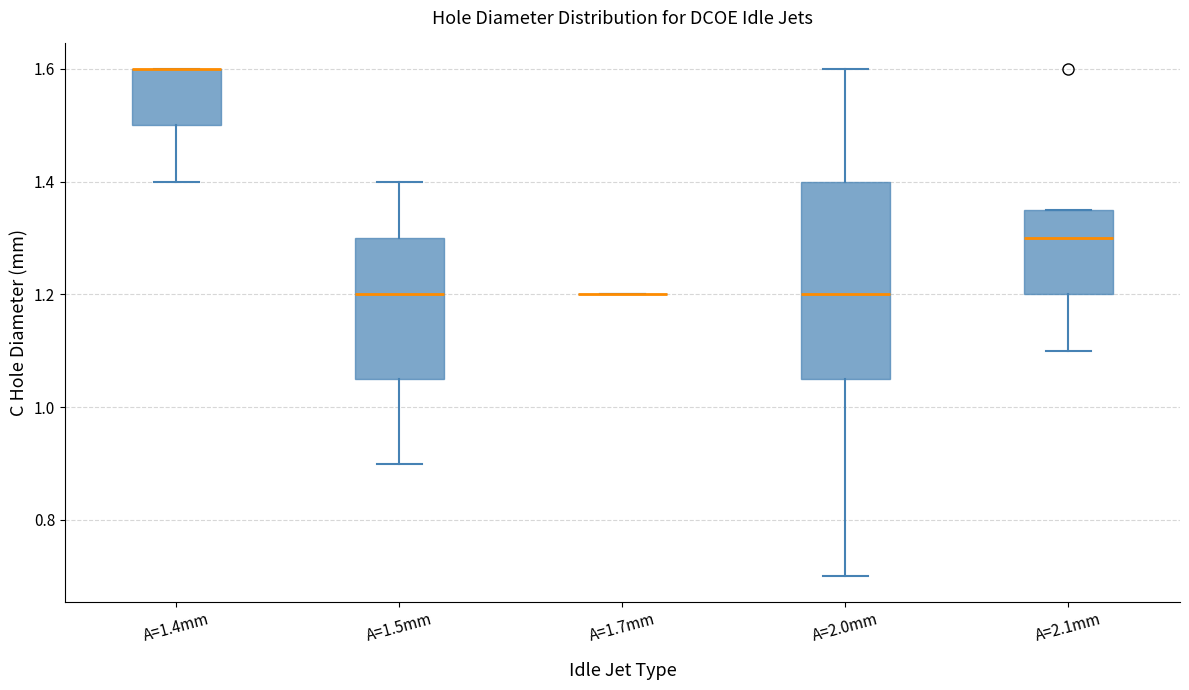

Reading left to right, transcribe this box plot: for each box, give where its median line is, the range the box spans, and where its two whiskers end, as read against the y-axis. The values are not printed on the chart, so give them approximately, as read against the axis.

A=1.4mm: median 1.60 (drawn on the box's upper edge), box 1.50 to 1.60, whiskers 1.40 to 1.60
A=1.5mm: median 1.20, box 1.06 to 1.30, whiskers 0.90 to 1.40
A=1.7mm: box collapsed to a line at 1.20, whiskers 1.20 to 1.20
A=2.0mm: median 1.20, box 1.06 to 1.40, whiskers 0.70 to 1.60
A=2.1mm: median 1.30, box 1.20 to 1.36, whiskers 1.10 to 1.36